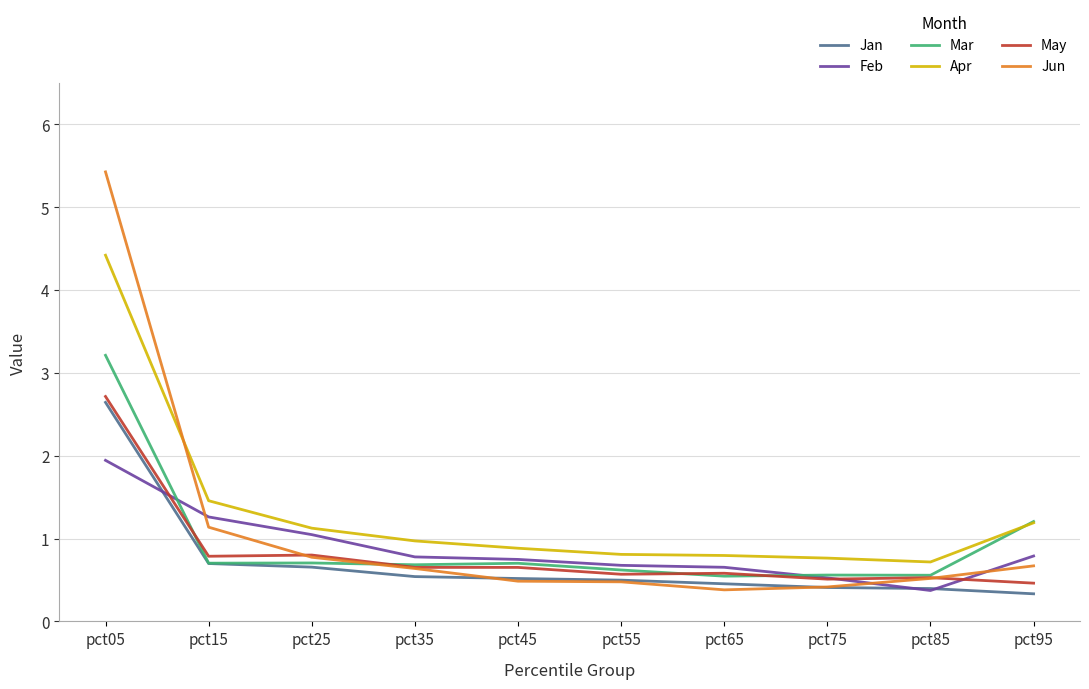

Where is Feb nearest to the value 1?

pct25